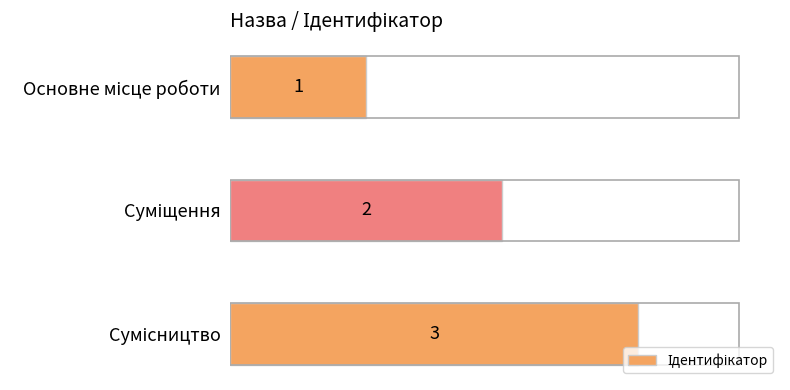

How many values are between 1 and 3?

3